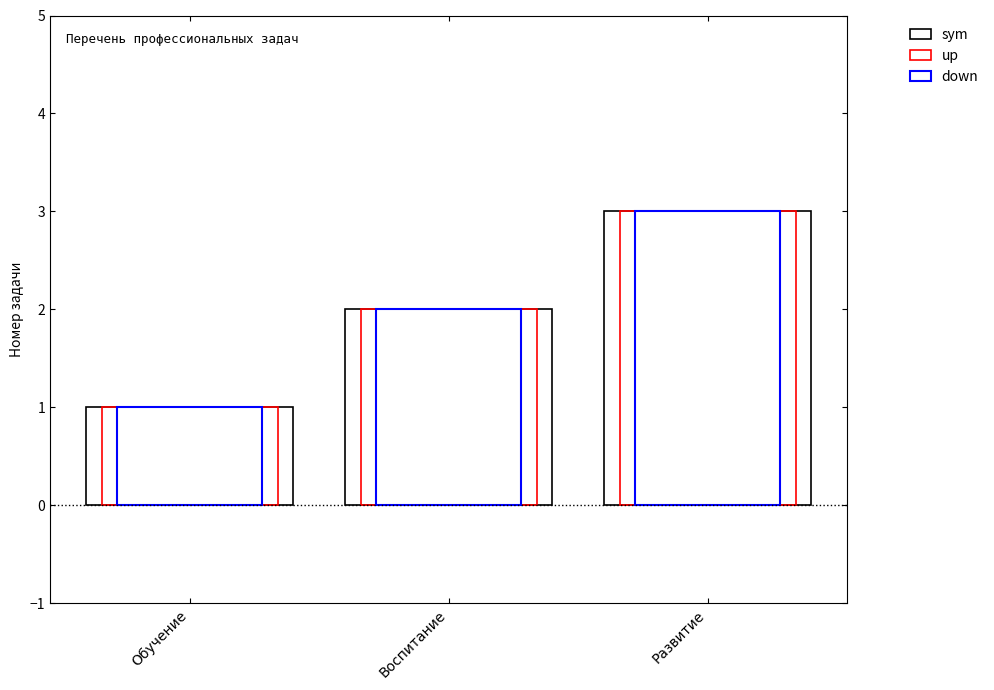

What is the difference between the maximum and second lowest values in the down series?

1